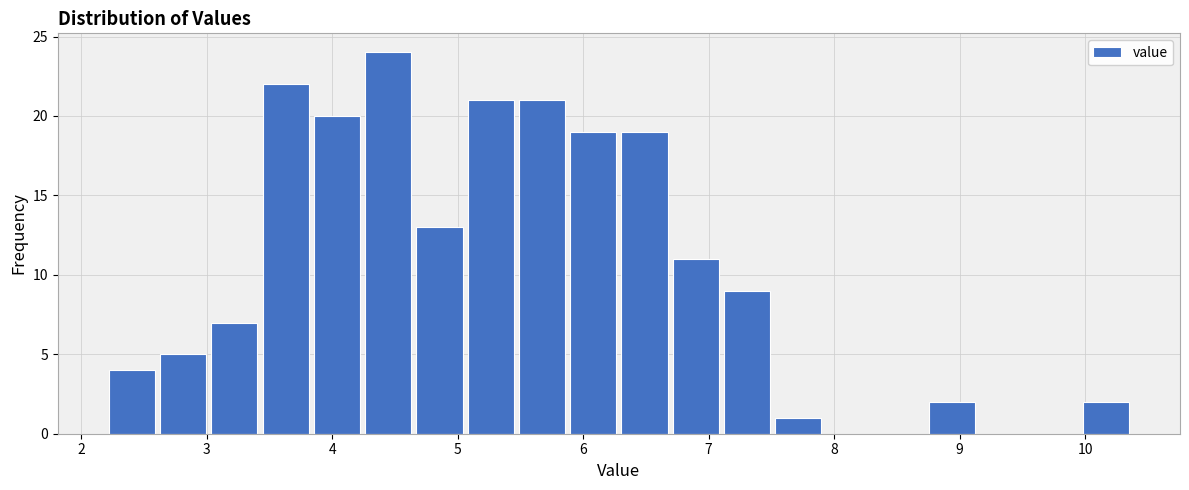

What is the height of the bar covering 4.7 to 5.1 on the x-axis? Neither the bar edges nor the heights are printed on the chart, so give them approximately, as read against the axes.

13